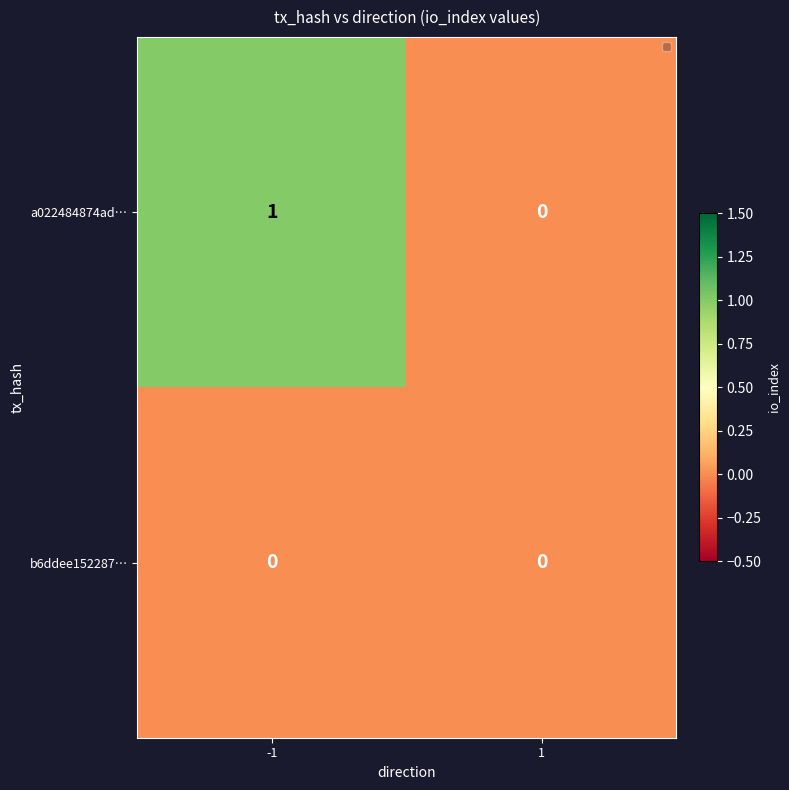

Count the number of data series in this chart.

2